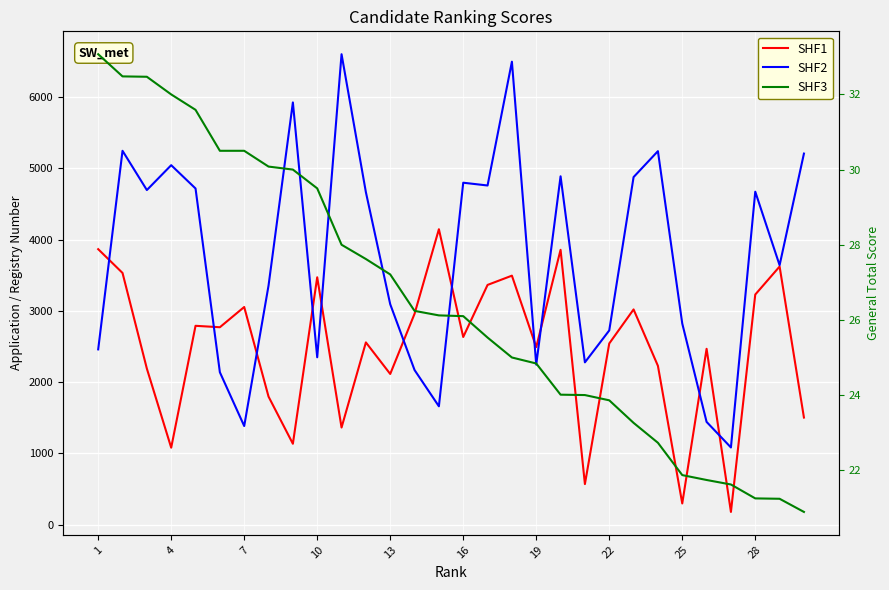

Where is the first local minimum for SHF2?

7